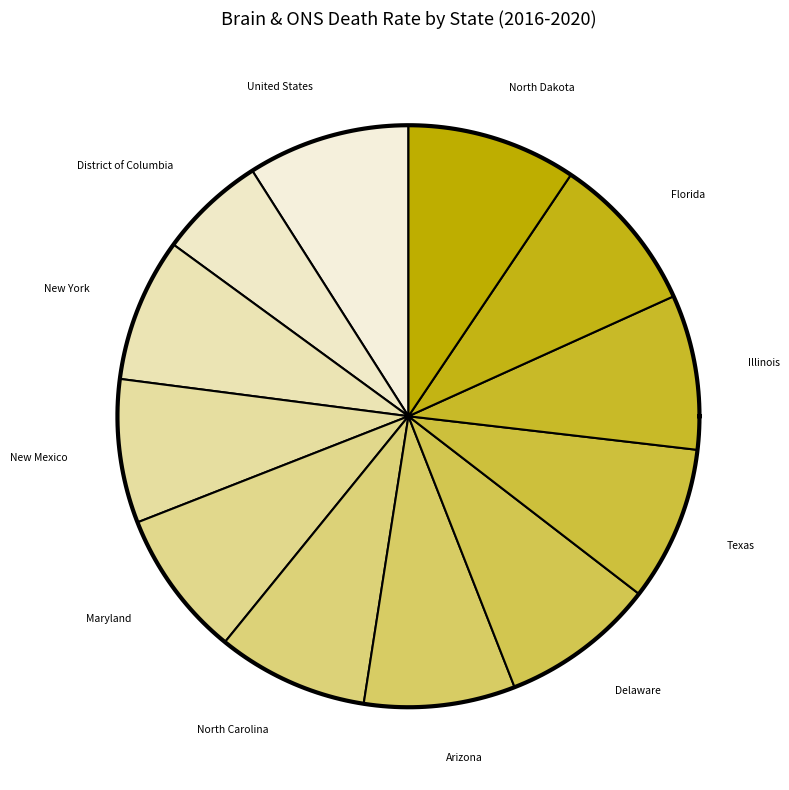

To the nearest percent, what portion does New York represent?

8%